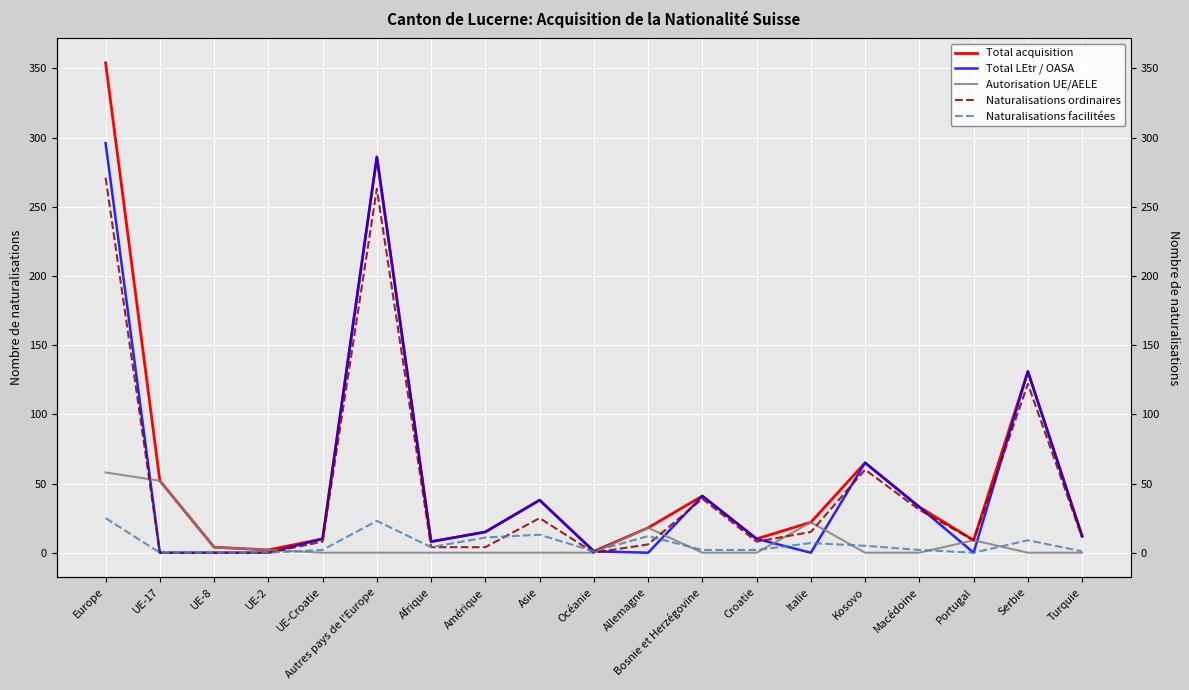

At how many categories does at least one series exceed 75?

3